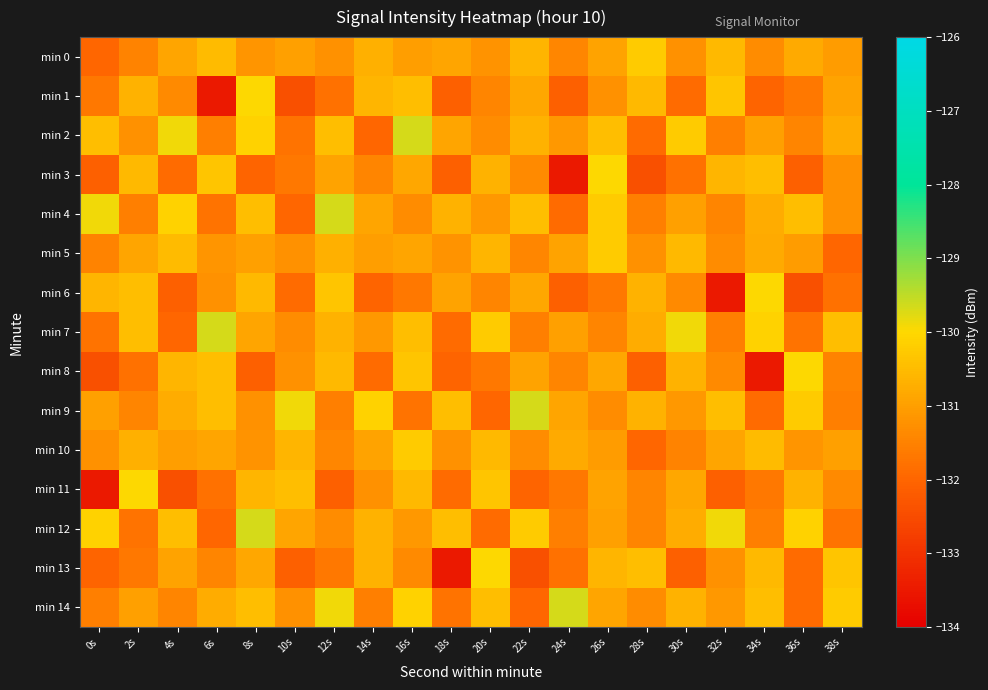

Between 36s and 34s, which is larger?

36s